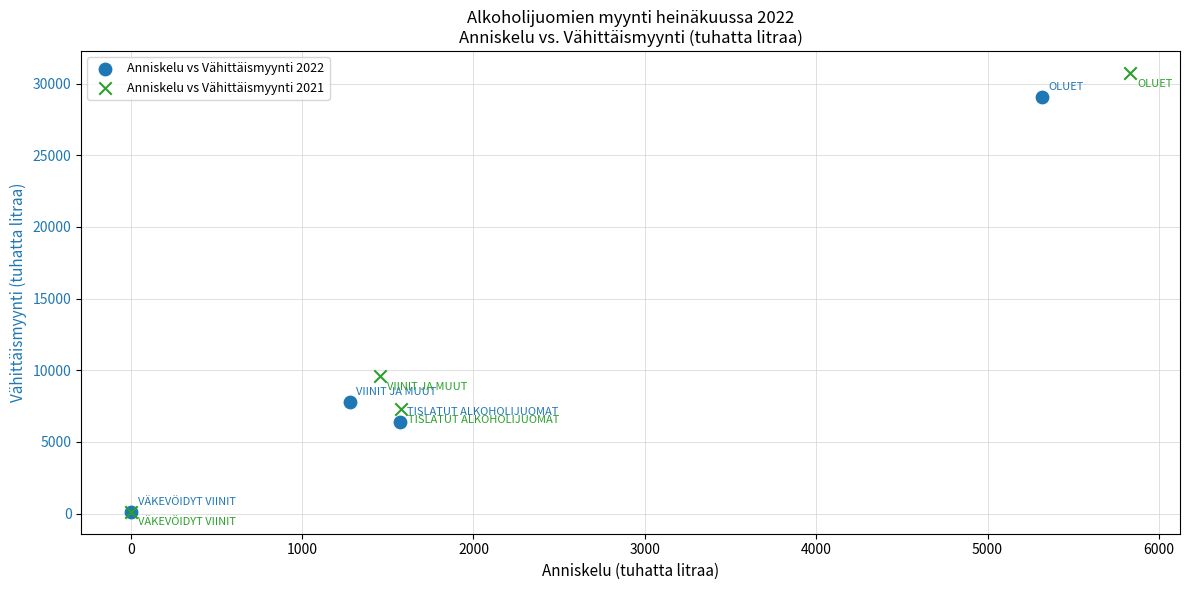

Which series reaches the maximum Y coordinate?

Anniskelu vs Vähittäismyynti 2021